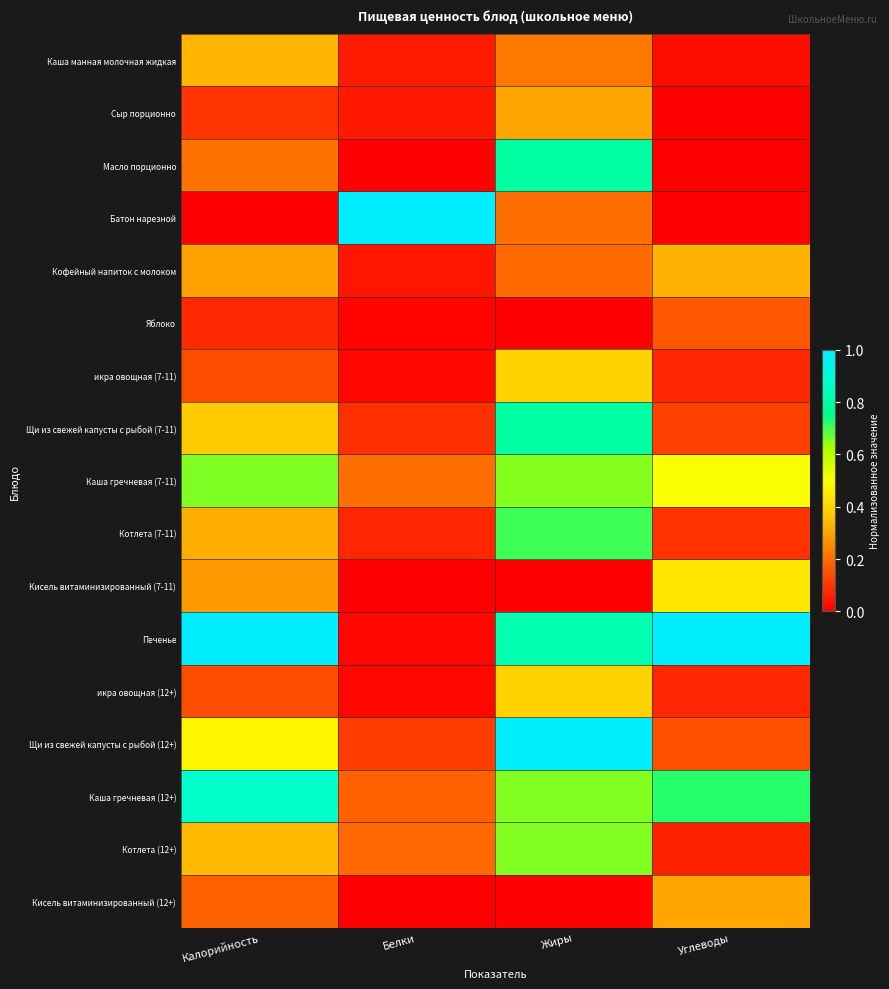

Reading left to right, transcribe all the data shown in this chart.

Каша манная молочная жидкая: Калорийность=0.3	Белки=0.1	Жиры=0.2	Углеводы=0.0
Сыр порционно: Калорийность=0.1	Белки=0.0	Жиры=0.3	Углеводы=0.0
Масло порционно: Калорийность=0.2	Белки=0.0	Жиры=0.8	Углеводы=0.0
Батон нарезной: Калорийность=0.0	Белки=1.0	Жиры=0.2	Углеводы=0.0
Кофейный напиток с молоком: Калорийность=0.3	Белки=0.0	Жиры=0.2	Углеводы=0.3
Яблоко: Калорийность=0.1	Белки=0.0	Жиры=0.0	Углеводы=0.2
икра овощная (7-11): Калорийность=0.1	Белки=0.0	Жиры=0.4	Углеводы=0.1
Щи из свежей капусты с рыбой (7-11): Калорийность=0.4	Белки=0.1	Жиры=0.8	Углеводы=0.1
Каша гречневая (7-11): Калорийность=0.7	Белки=0.2	Жиры=0.7	Углеводы=0.5
Котлета (7-11): Калорийность=0.3	Белки=0.1	Жиры=0.7	Углеводы=0.1
Кисель витаминизированный (7-11): Калорийность=0.3	Белки=0.0	Жиры=0.0	Углеводы=0.4
Печенье: Калорийность=1.0	Белки=0.0	Жиры=0.8	Углеводы=1.0
икра овощная (12+): Калорийность=0.1	Белки=0.0	Жиры=0.4	Углеводы=0.1
Щи из свежей капусты с рыбой (12+): Калорийность=0.5	Белки=0.1	Жиры=1.0	Углеводы=0.2
Каша гречневая (12+): Калорийность=0.9	Белки=0.2	Жиры=0.7	Углеводы=0.7
Котлета (12+): Калорийность=0.3	Белки=0.2	Жиры=0.7	Углеводы=0.1
Кисель витаминизированный (12+): Калорийность=0.2	Белки=0.0	Жиры=0.0	Углеводы=0.3